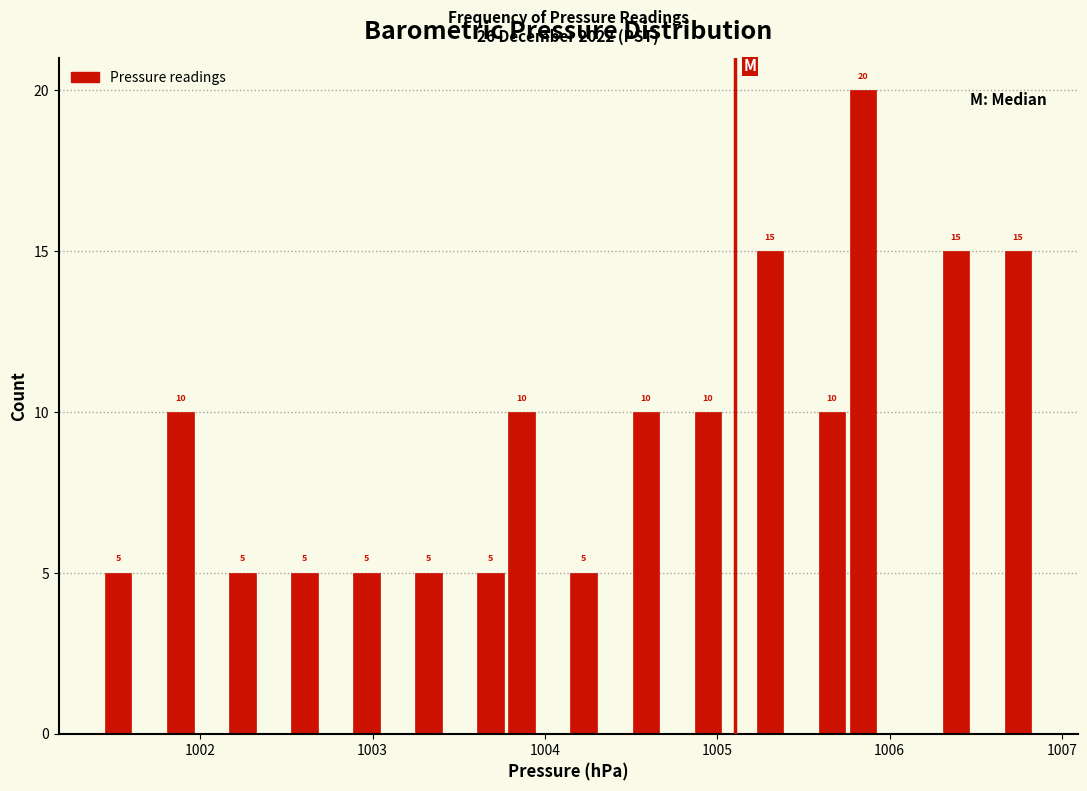

Read against the x-axis, roughly where is the centre of the tallest bar?

1005.8